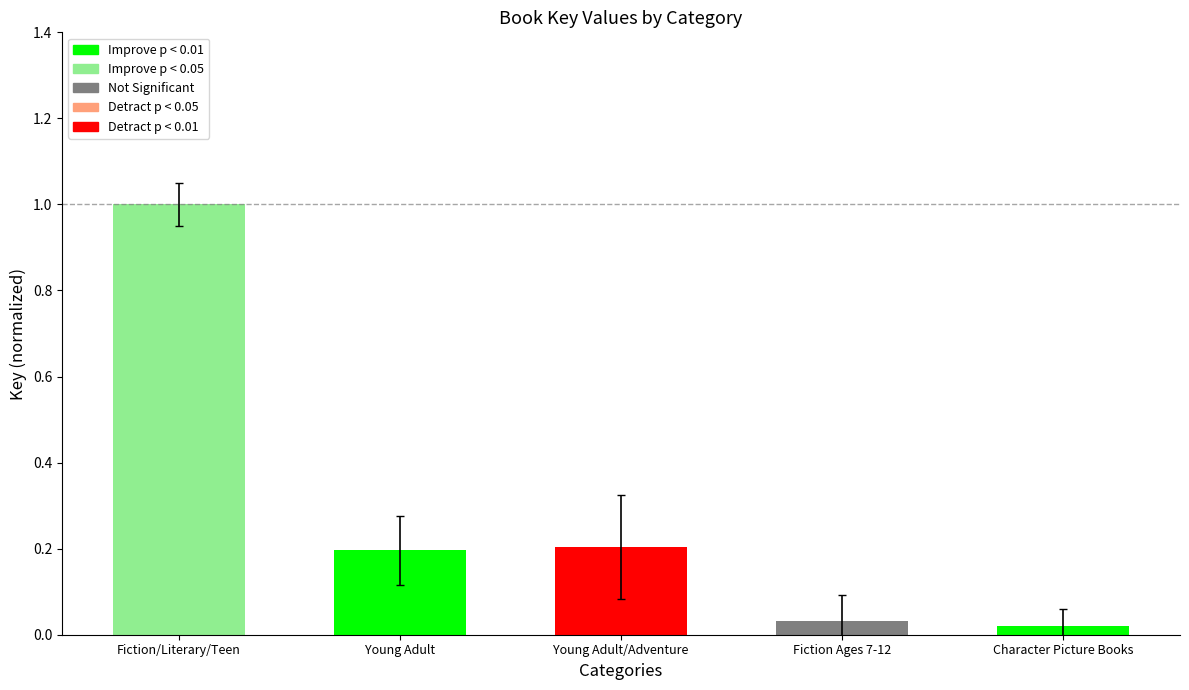

What is the approximate value at Young Adult/Adventure?

0.2